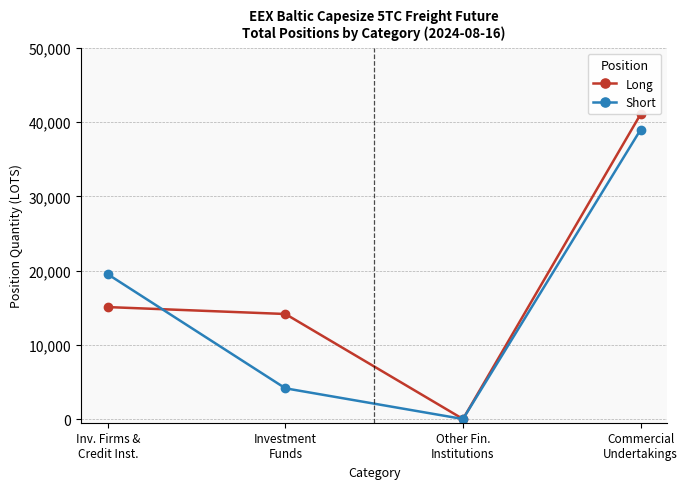

How many lines are shown in the chart?

2